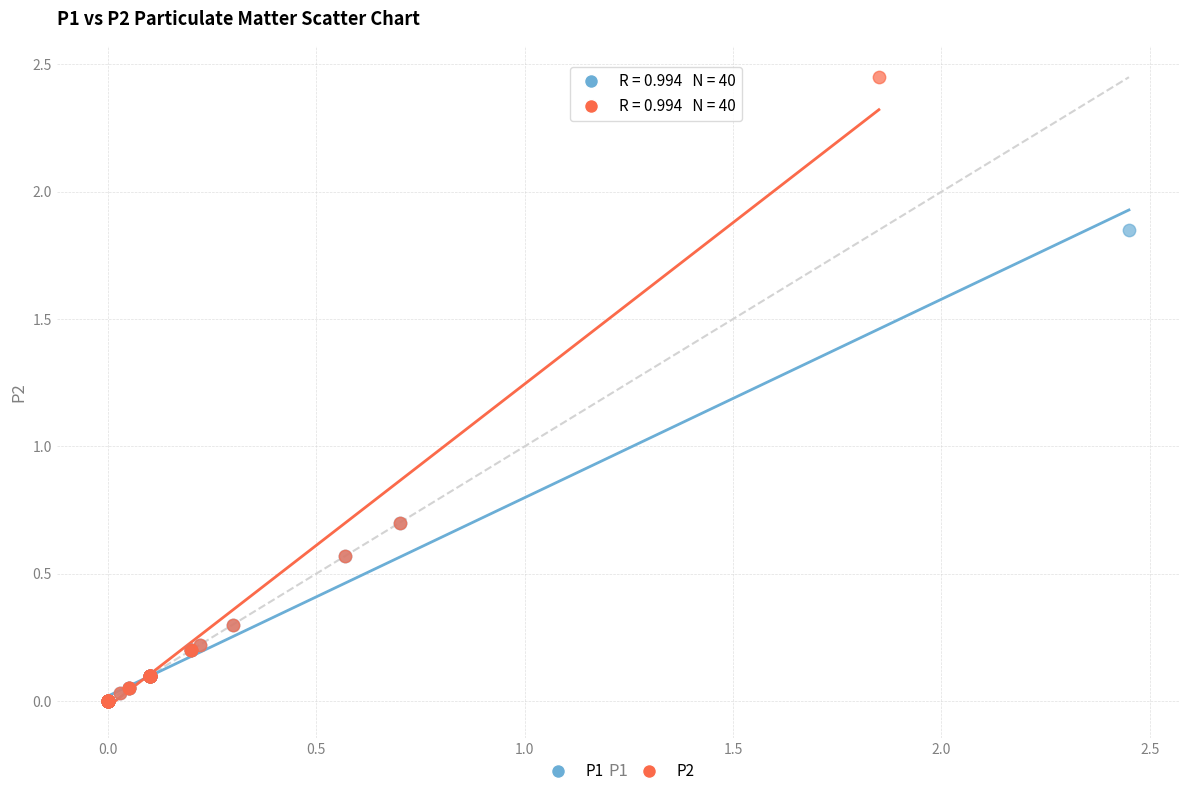

Which series contains the highest Y value?

P2